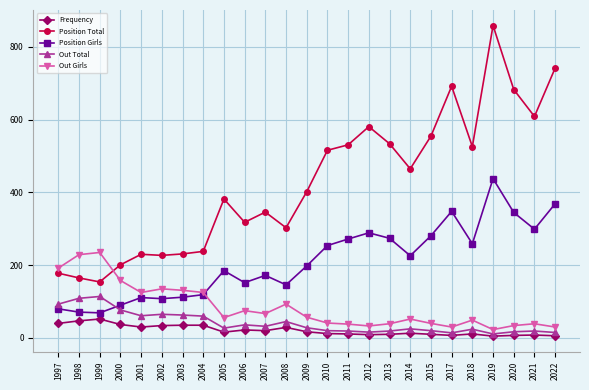

Where does the Out Total series first go above 27?

1997